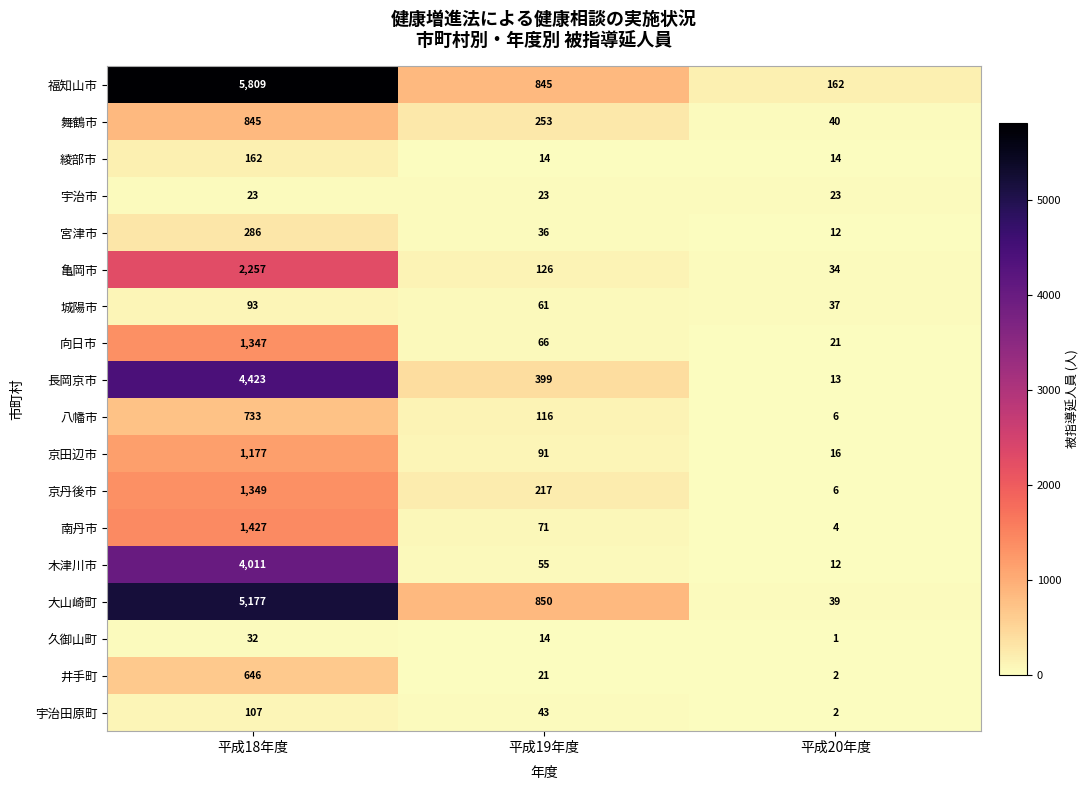

The value of 京田辺市 at 平成20年度 is 16. True or false?

True